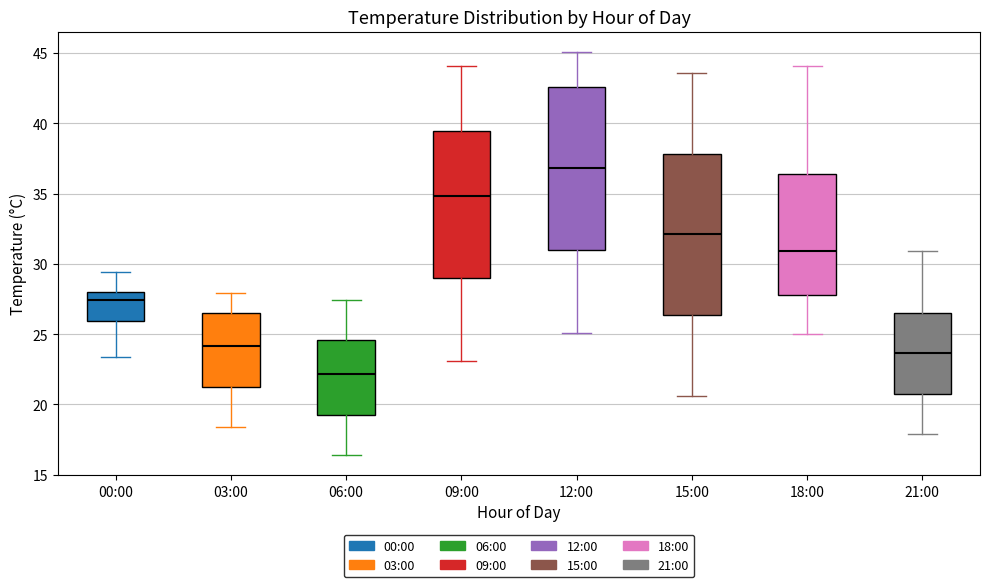

Reading left to right, read every box against the y-axis: the position of its median line, the range the box covers, and the ends of its whiskers. The values are not printed on the chart, so give them approximately, as read against the axis.

00:00: median 27.5, box 26.0 to 28.0, whiskers 23.5 to 29.5
03:00: median 24.0, box 21.5 to 26.5, whiskers 18.5 to 28.0
06:00: median 22.0, box 19.5 to 24.5, whiskers 16.5 to 27.5
09:00: median 35.0, box 29.0 to 39.5, whiskers 23.0 to 44.0
12:00: median 37.0, box 31.0 to 42.5, whiskers 25.0 to 45.0
15:00: median 32.0, box 26.5 to 38.0, whiskers 20.5 to 43.5
18:00: median 31.0, box 28.0 to 36.5, whiskers 25.0 to 44.0
21:00: median 23.5, box 21.0 to 26.5, whiskers 18.0 to 31.0